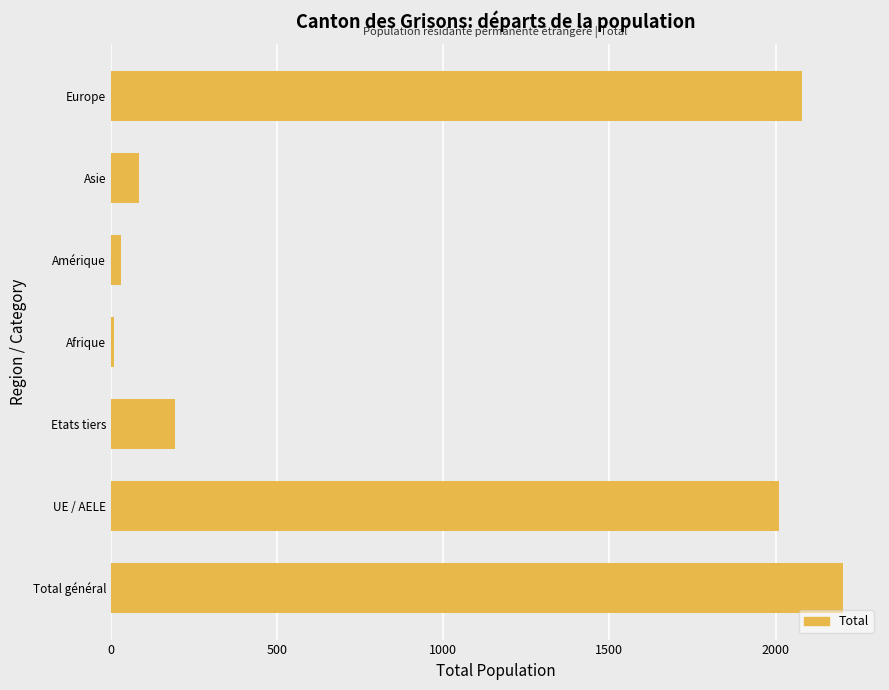

The value at Europe is 3406. True or false?

False